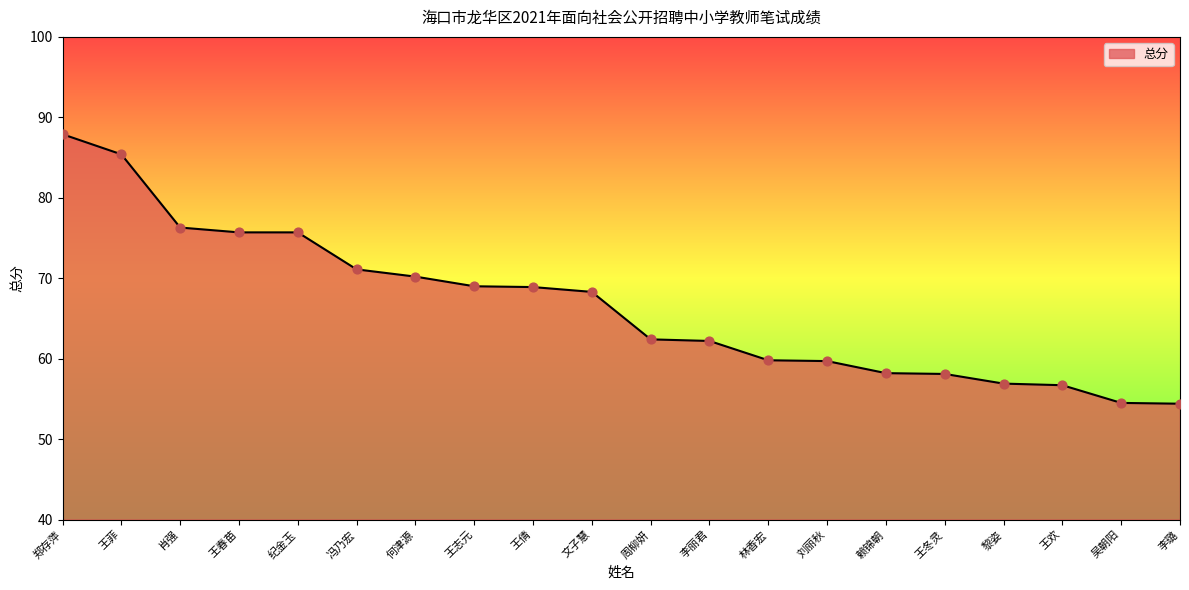

What is the ratio of the value at 王菲 to the value at 何津源?

1.2